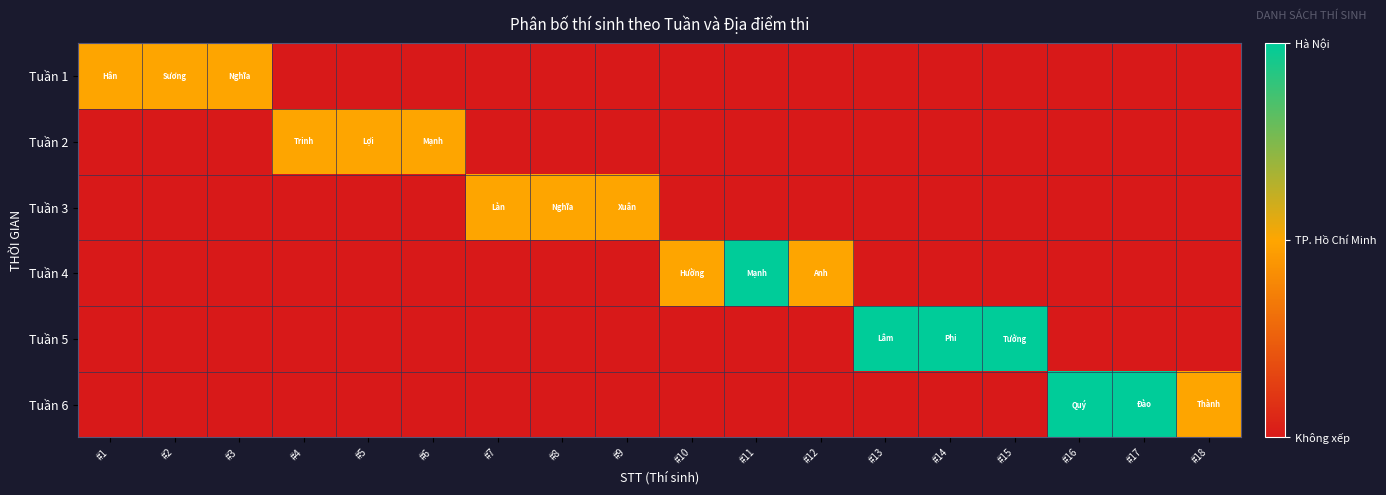

Reading left to right, transcribe all the data shown in this chart.

Tuần 1: #1=1	#2=1	#3=1	#4=0	#5=0	#6=0	#7=0	#8=0	#9=0	#10=0	#11=0	#12=0	#13=0	#14=0	#15=0	#16=0	#17=0	#18=0
Tuần 2: #1=0	#2=0	#3=0	#4=1	#5=1	#6=1	#7=0	#8=0	#9=0	#10=0	#11=0	#12=0	#13=0	#14=0	#15=0	#16=0	#17=0	#18=0
Tuần 3: #1=0	#2=0	#3=0	#4=0	#5=0	#6=0	#7=1	#8=1	#9=1	#10=0	#11=0	#12=0	#13=0	#14=0	#15=0	#16=0	#17=0	#18=0
Tuần 4: #1=0	#2=0	#3=0	#4=0	#5=0	#6=0	#7=0	#8=0	#9=0	#10=1	#11=2	#12=1	#13=0	#14=0	#15=0	#16=0	#17=0	#18=0
Tuần 5: #1=0	#2=0	#3=0	#4=0	#5=0	#6=0	#7=0	#8=0	#9=0	#10=0	#11=0	#12=0	#13=2	#14=2	#15=2	#16=0	#17=0	#18=0
Tuần 6: #1=0	#2=0	#3=0	#4=0	#5=0	#6=0	#7=0	#8=0	#9=0	#10=0	#11=0	#12=0	#13=0	#14=0	#15=0	#16=2	#17=2	#18=1